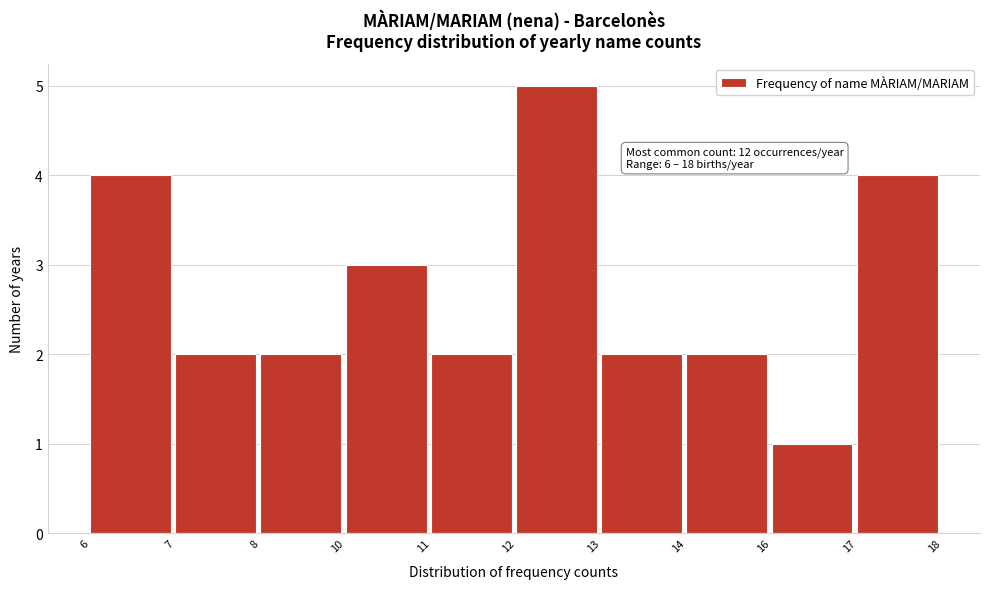

Reading left to right, list all the values displayed in this chart.

4	2	2	3	2	5	2	2	1	4